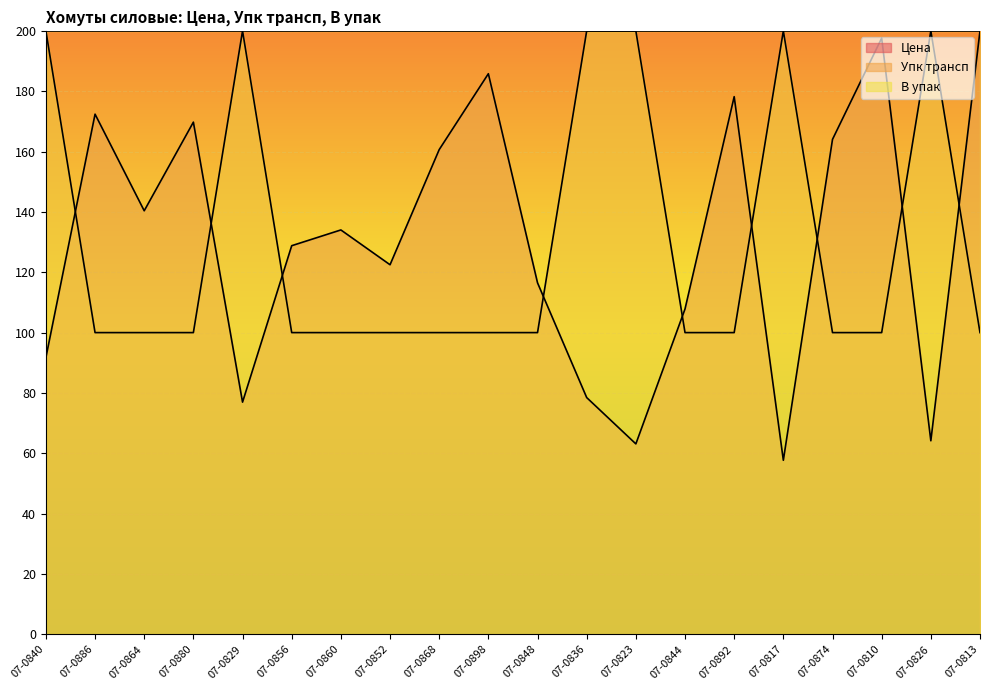

At 07-0880, list the series in order from smallest to largest.

Упк трансп, Цена, В упак